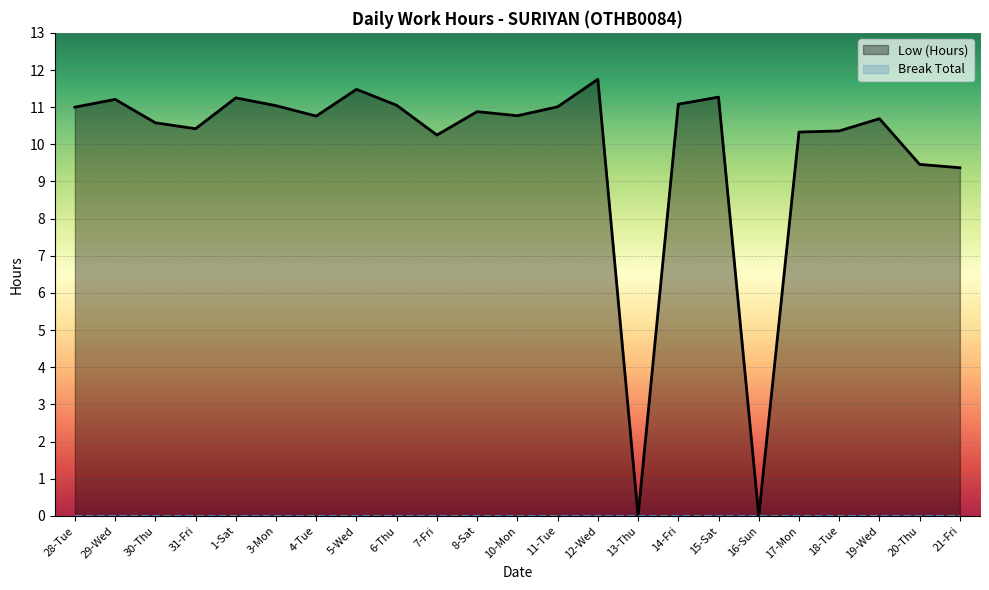

What is the greatest value displayed?

11.8